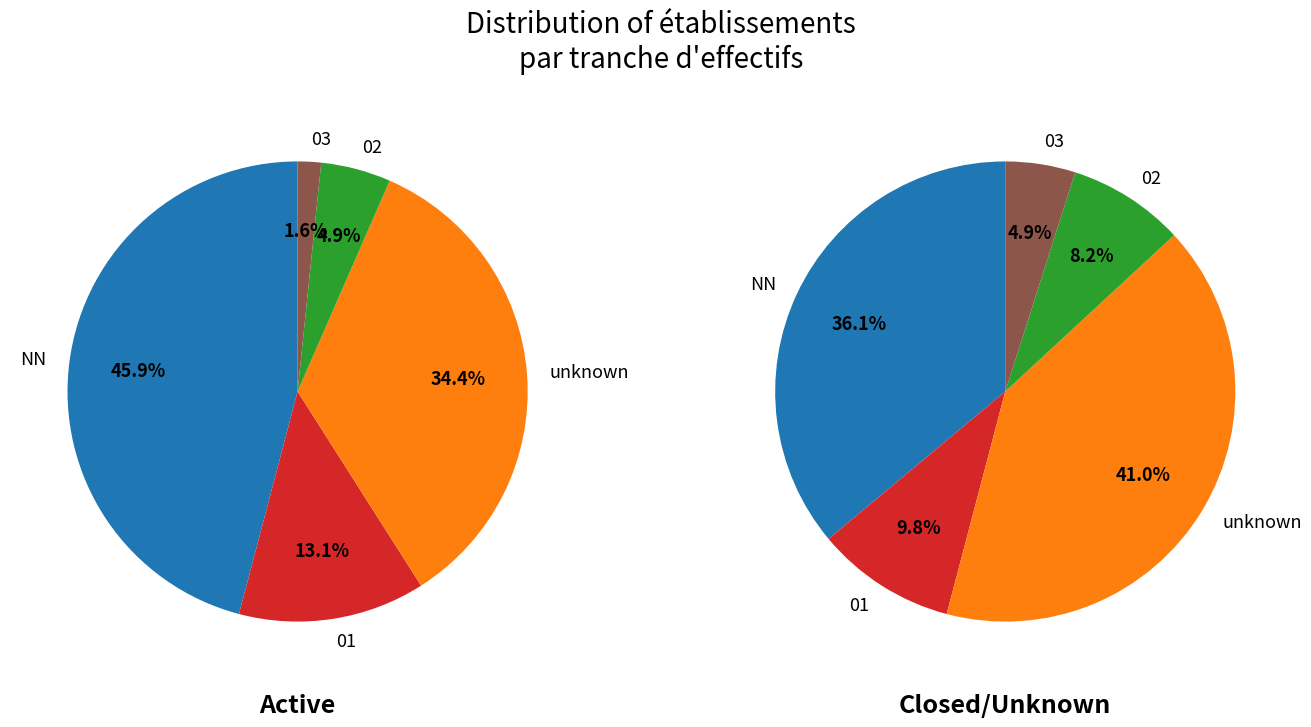

Is the sum of  and 01 greater than half?

No